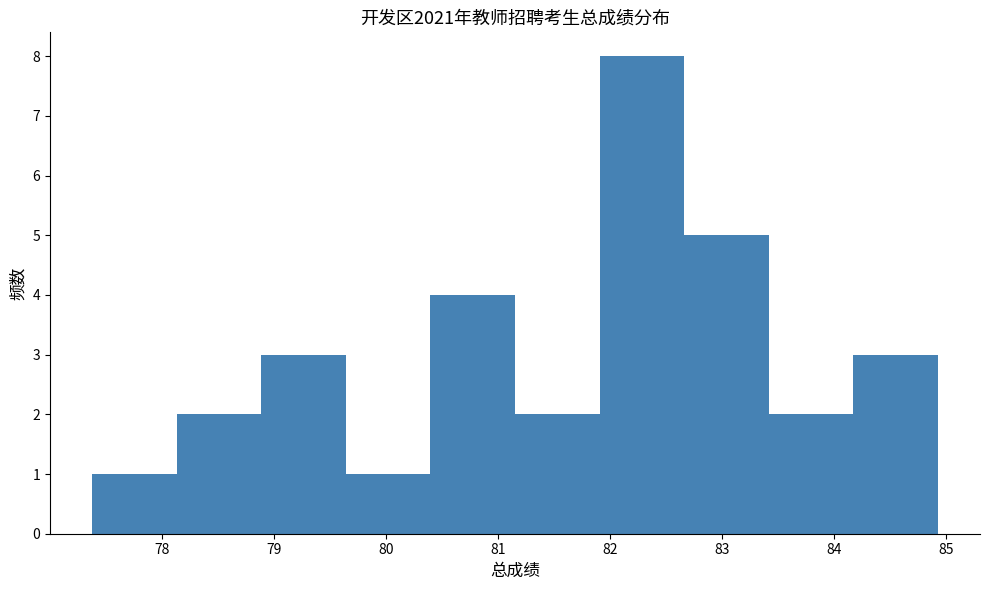

Reading left to right, transcribe this chart: for each bar, give the range it covers on the x-axis and its height. Neither the bar edges nor the heights are printed on the chart, so give them approximately, as read against the axes.

77.4 to 78.1: 1
78.1 to 78.9: 2
78.9 to 79.6: 3
79.6 to 80.4: 1
80.4 to 81.2: 4
81.2 to 81.9: 2
81.9 to 82.7: 8
82.7 to 83.4: 5
83.4 to 84.2: 2
84.2 to 84.9: 3